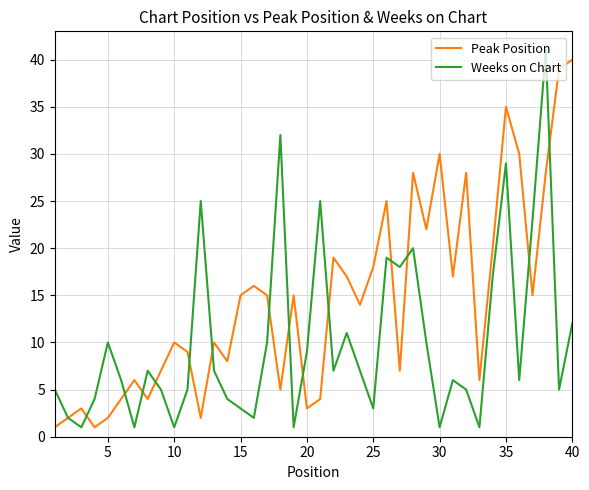

True or false: Weeks on Chart has more than 2 interior local peaks.

True